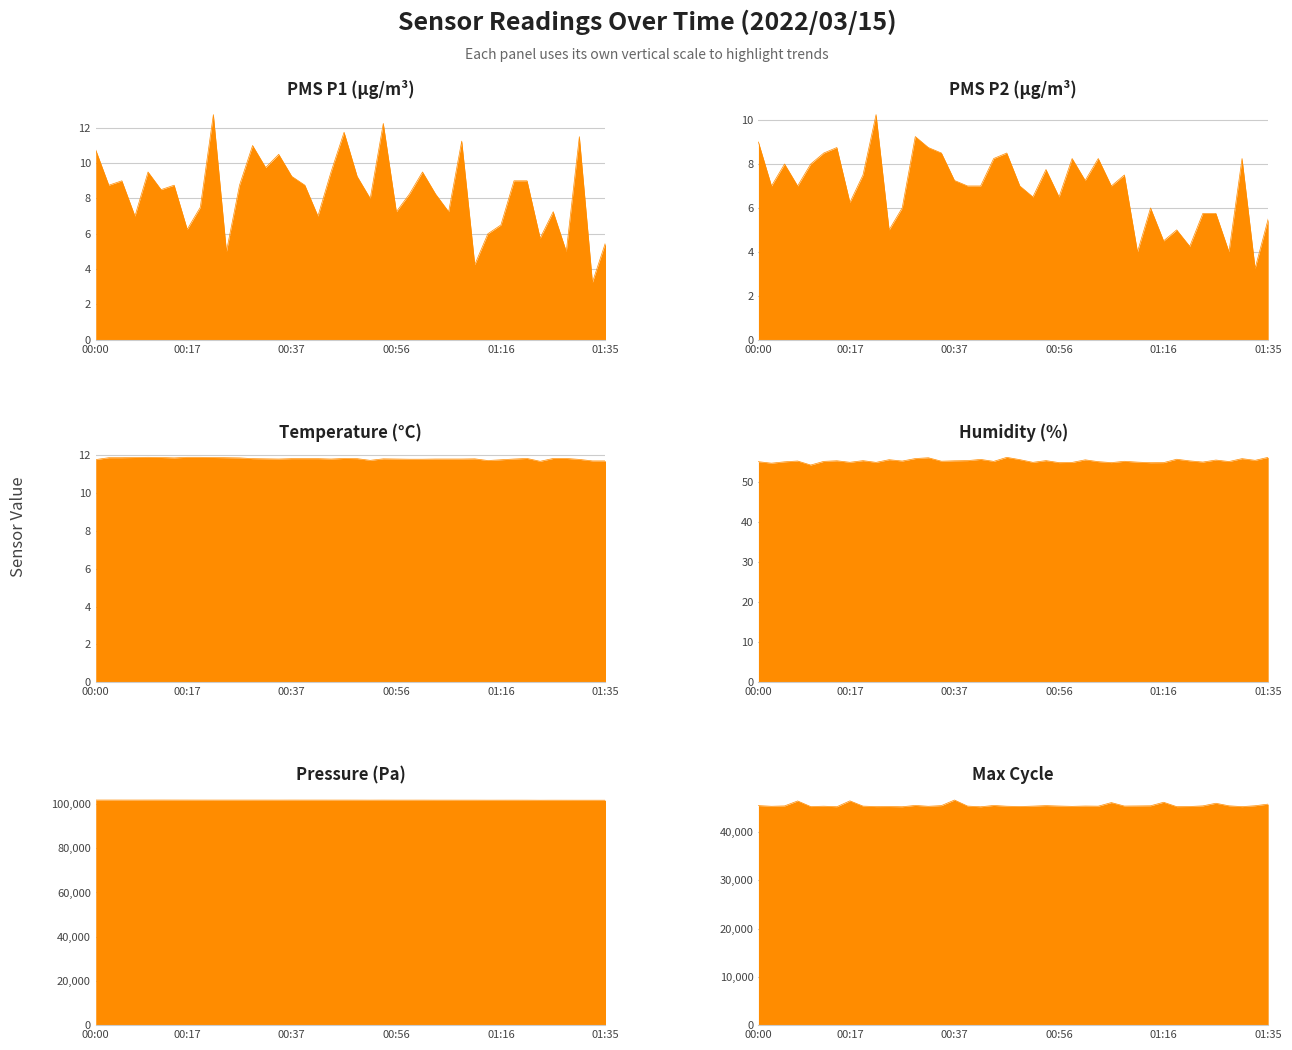

What is the label of the 28th point from the left?

01:06